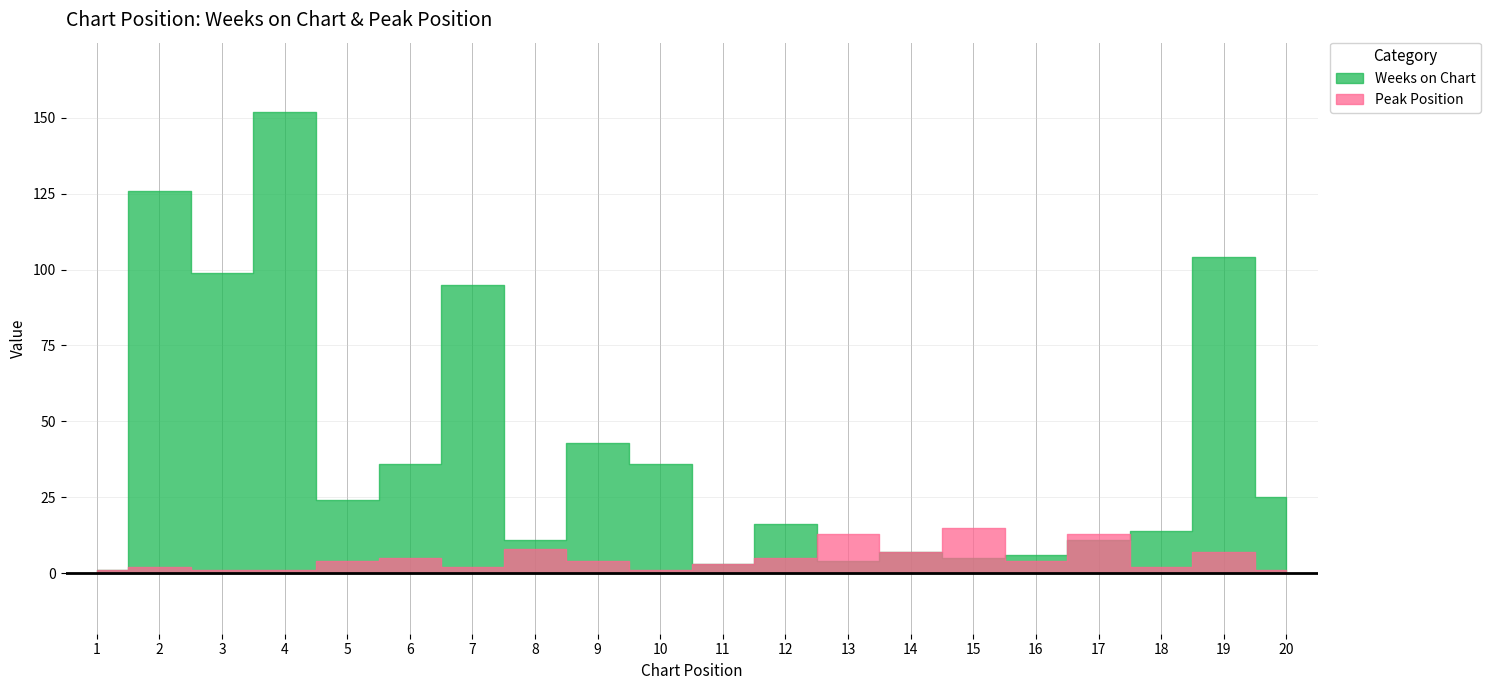

Reading left to right, what are all the values shown in this chart?

Weeks on Chart: 1	126	99	152	24	36	95	11	43	36	3	16	4	7	5	6	11	14	104	25
Peak Position: 1	2	1	1	4	5	2	8	4	1	3	5	13	7	15	4	13	2	7	1